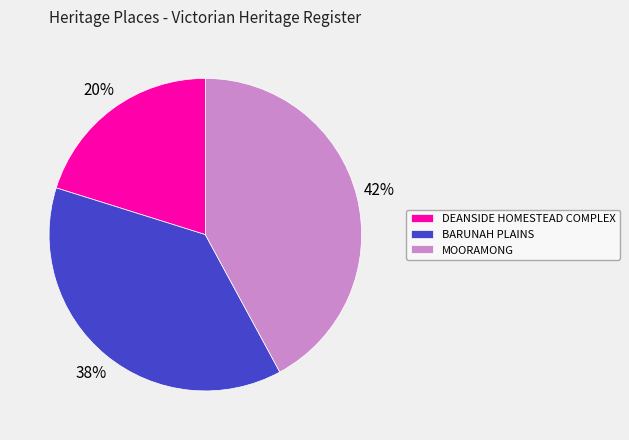

Do MOORAMONG and BARUNAH PLAINS together represent more than half of the pie?

Yes